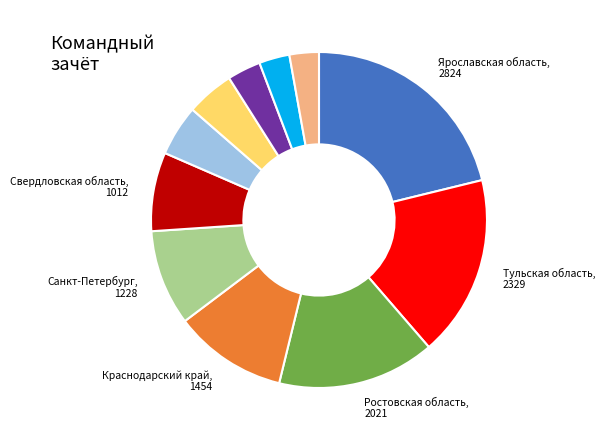

Count the number of slices in the pie.

11